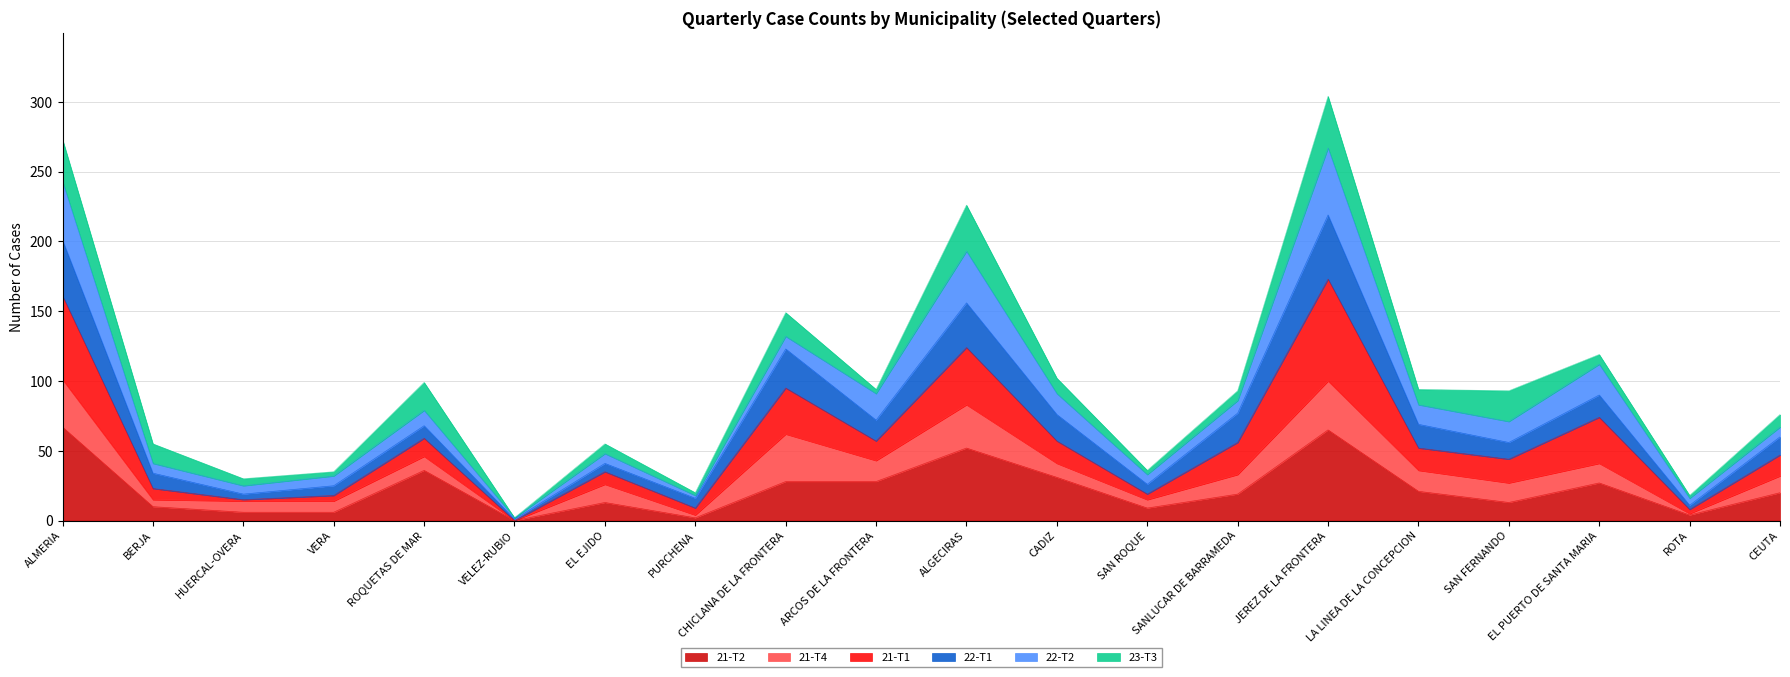

Is the value of 22-T1 at EL PUERTO DE SANTA MARIA greater than the value of 21-T1 at ALGECIRAS?

No